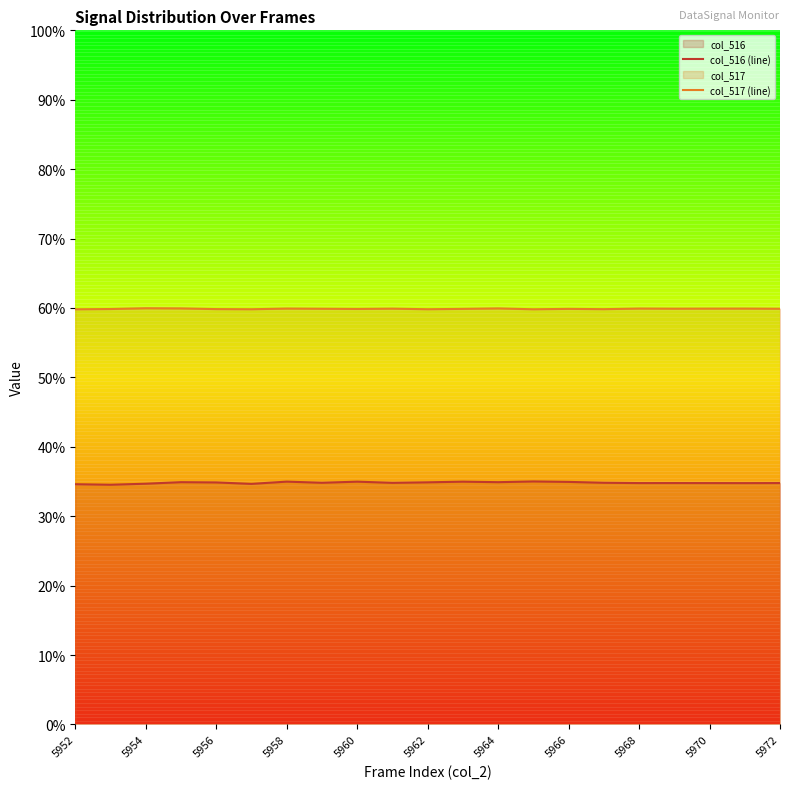

Does the chart have visible grid lines?

No